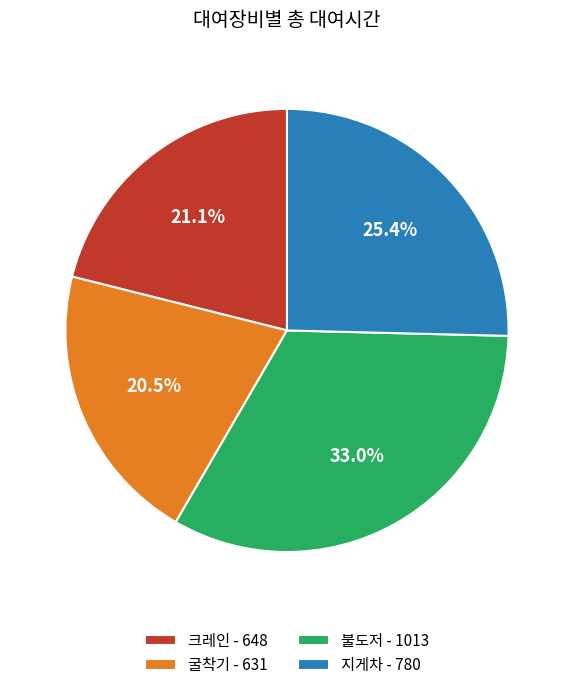

Is 크레인 - 648 the majority of the pie?

No